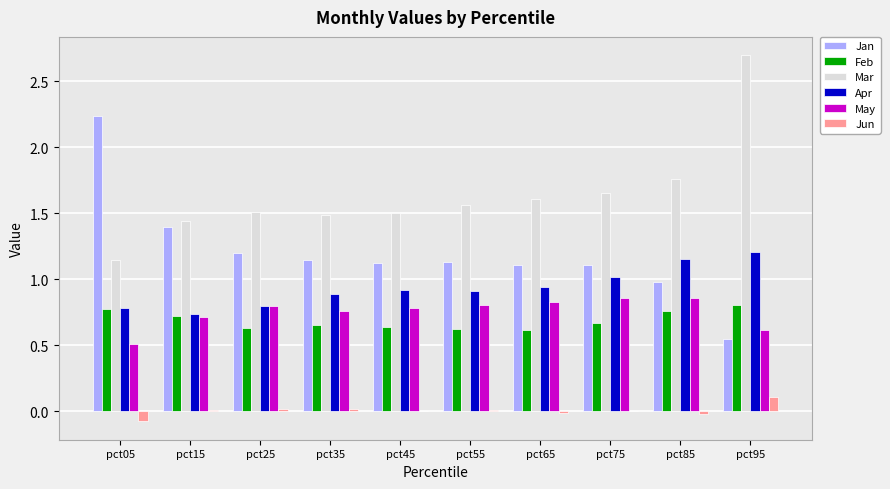

What is the sum of all May values?

7.5